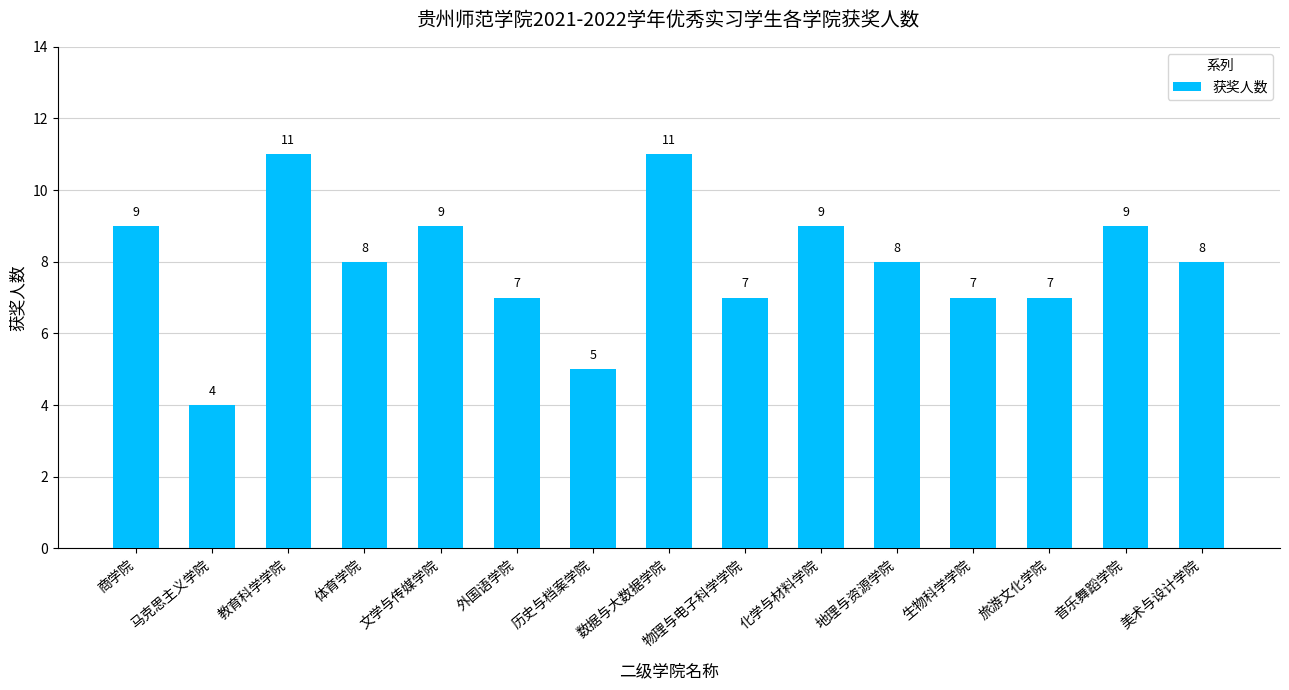

Is it true that the value at 音乐舞蹈学院 is 5?

False